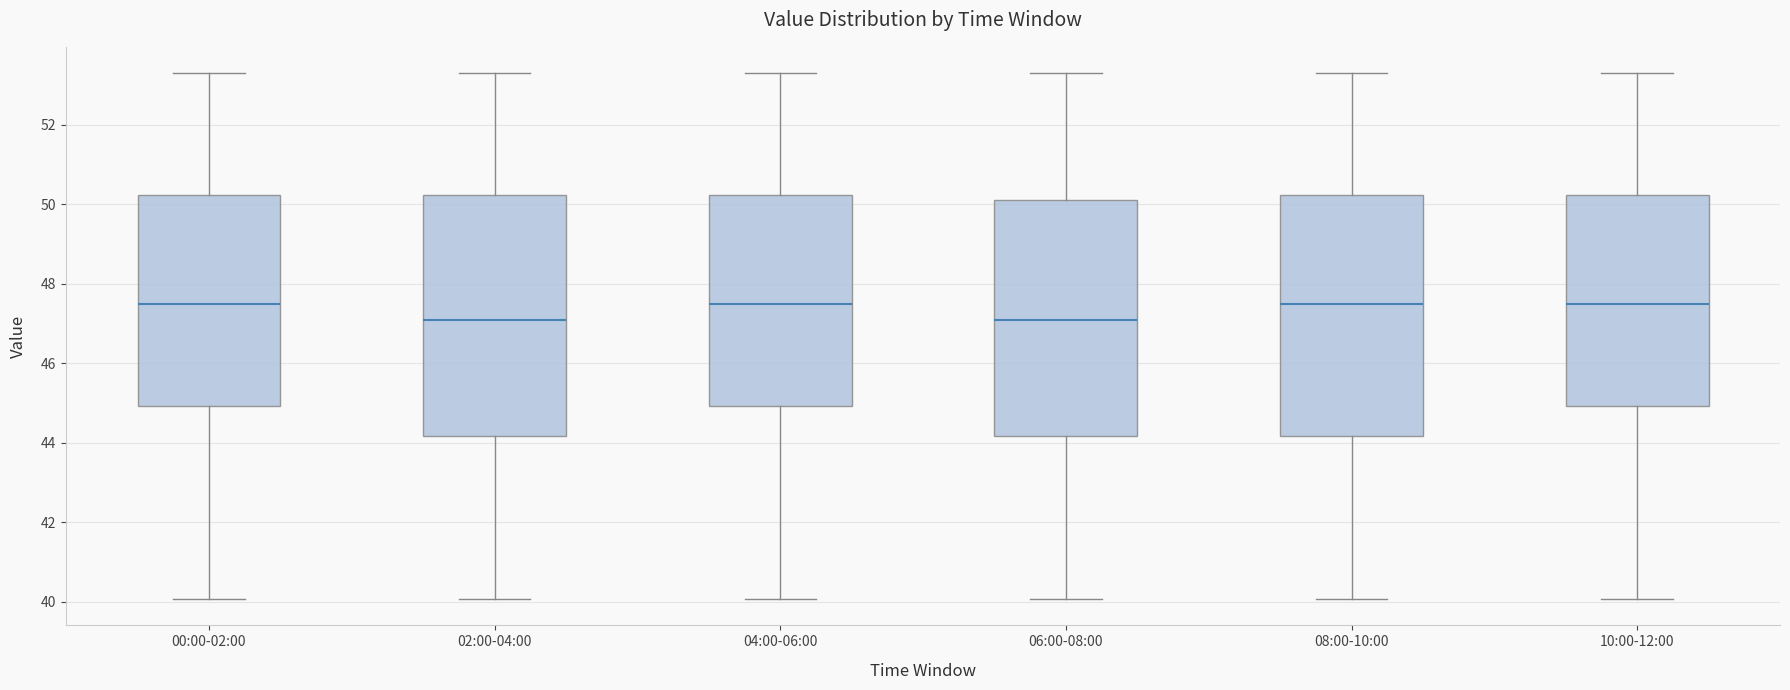

Reading left to right, transcribe this box plot: for each box, give where its median line is, the range the box spans, and where its two whiskers end, as read against the y-axis. The values are not printed on the chart, so give them approximately, as read against the axis.

00:00-02:00: median 47.6, box 45.0 to 50.2, whiskers 40.0 to 53.4
02:00-04:00: median 47.2, box 44.2 to 50.2, whiskers 40.0 to 53.4
04:00-06:00: median 47.6, box 45.0 to 50.2, whiskers 40.0 to 53.4
06:00-08:00: median 47.2, box 44.2 to 50.2, whiskers 40.0 to 53.4
08:00-10:00: median 47.6, box 44.2 to 50.2, whiskers 40.0 to 53.4
10:00-12:00: median 47.6, box 45.0 to 50.2, whiskers 40.0 to 53.4